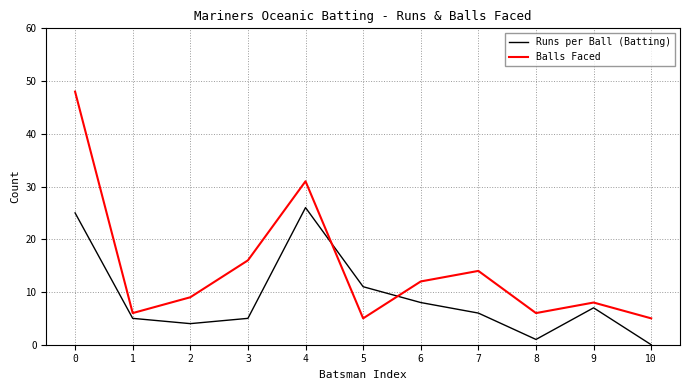

At which label does Runs per Ball (Batting) reach its peak?

4